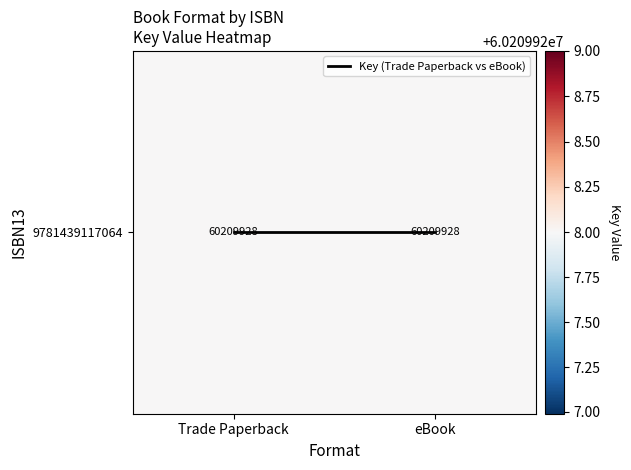

Is the value of Key (Trade Paperback vs eBook) at Trade Paperback greater than the value of 9781439117064 at Trade Paperback?

No